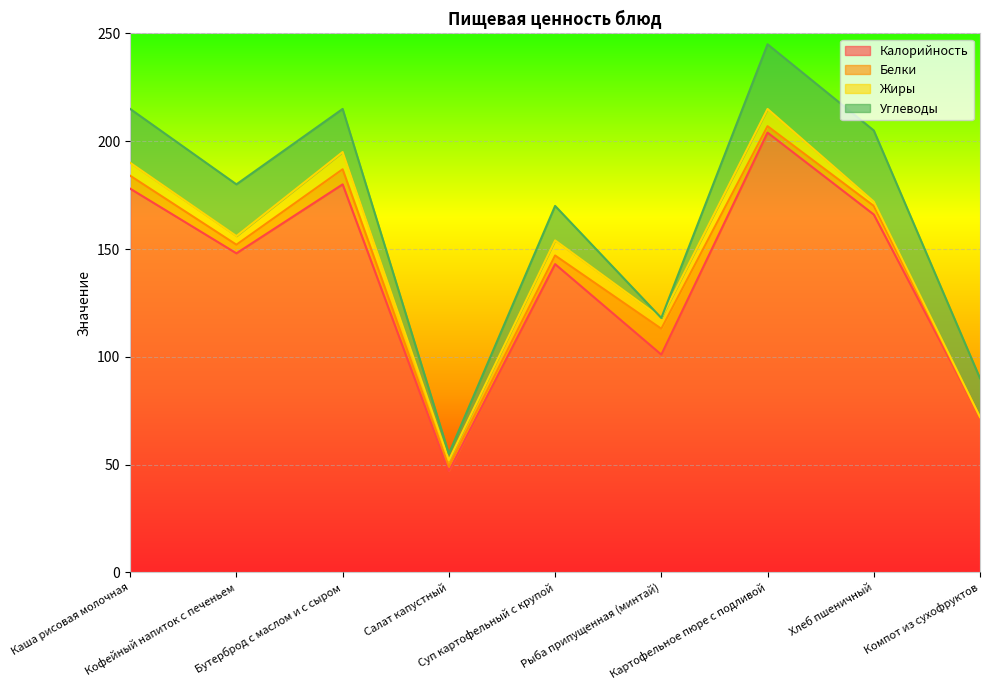

Reading left to right, list all the values displayed in this chart.

Калорийность: 178	148	180	47	143	101	204	166	72
Белки: 6	4	7	2	4	12	3	4	0
Жиры: 6	4	8	3	7	5	8	2	0
Углеводы: 25	24	20	3	16	0	30	33	18